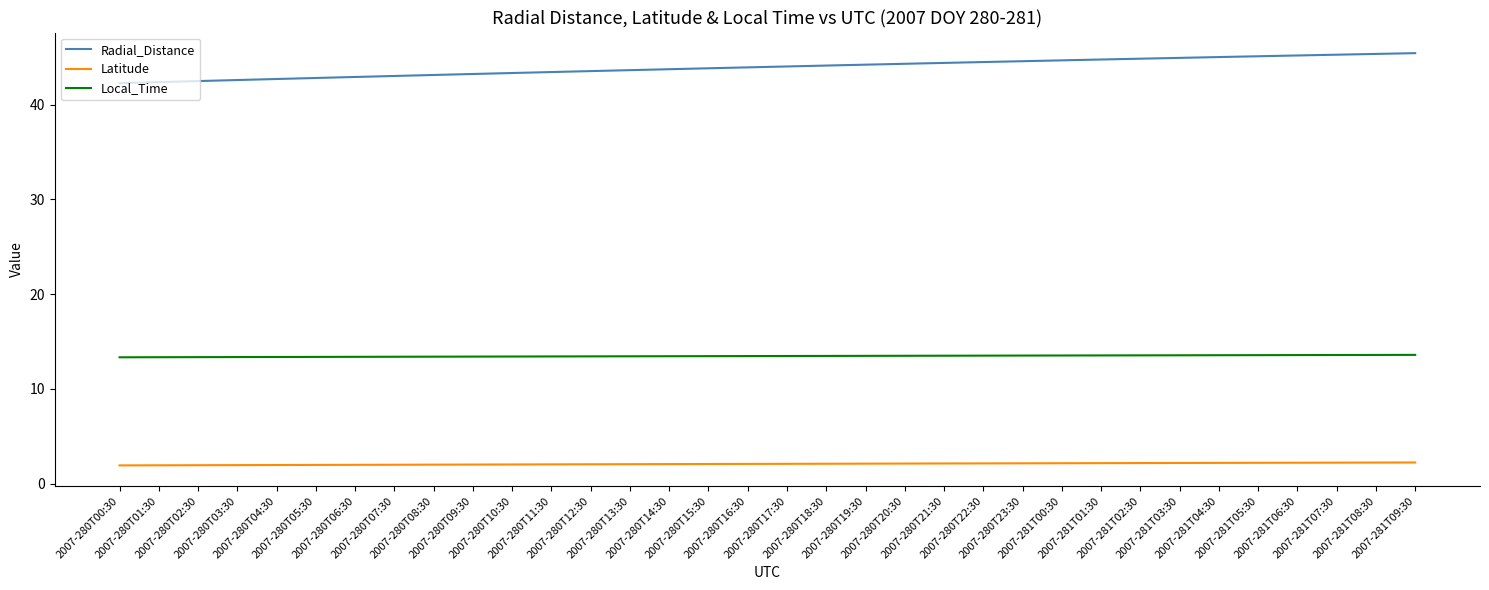

What is the difference between the maximum and minimum values in the Local_Time series?

0.3